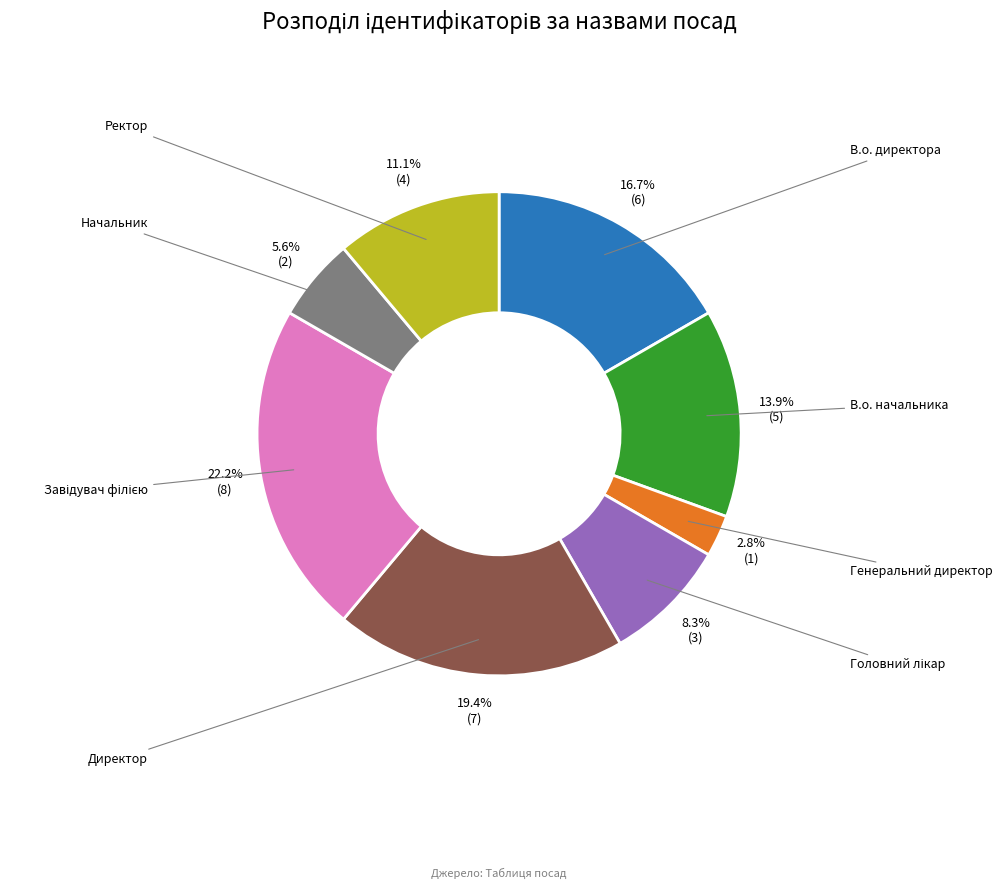

Is there a majority slice in this chart?

No